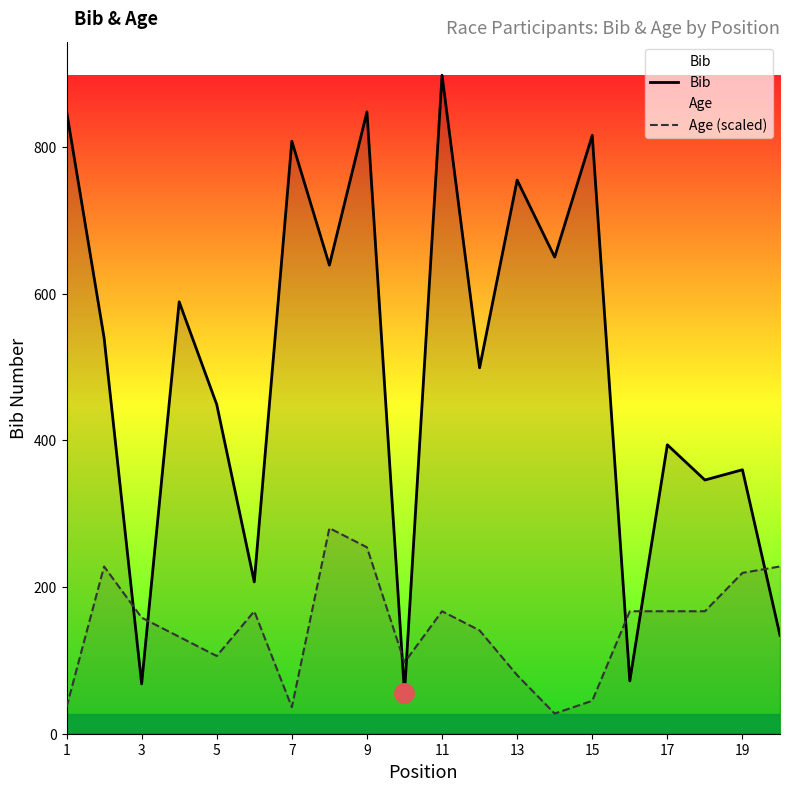

How many categories are shown in the chart?

20